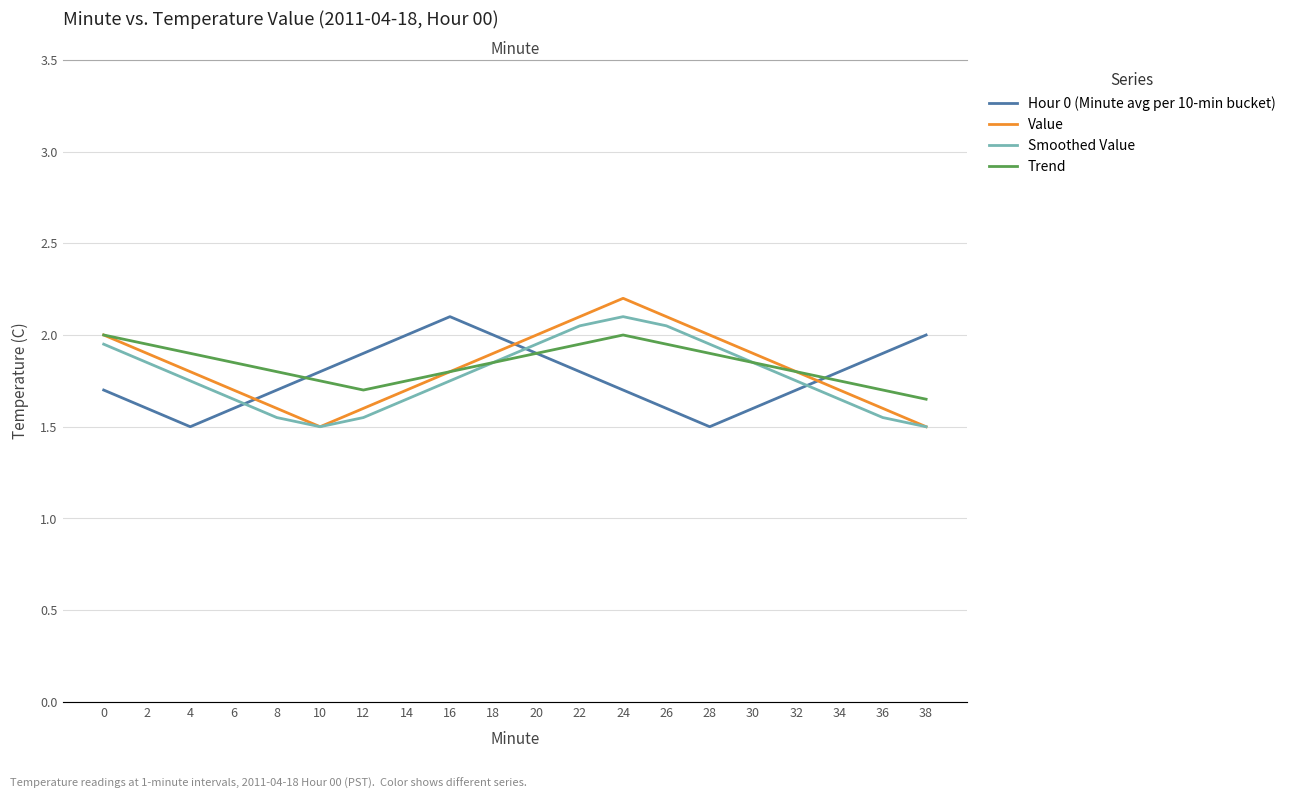

At which category is the sum across all series the highest?

24